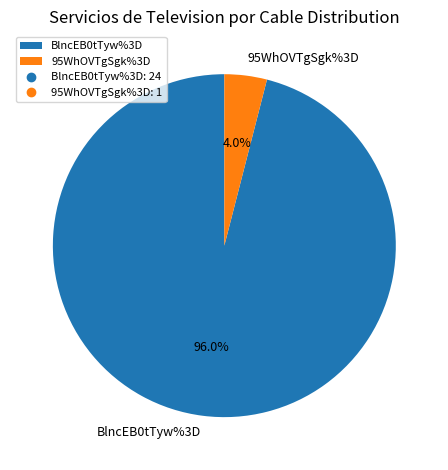

Is BlncEB0tTyw%3D the majority of the pie?

Yes